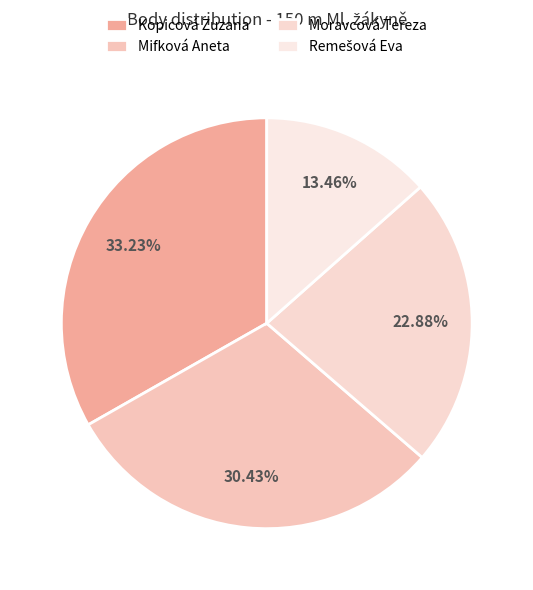

Count the number of slices in the pie.

4